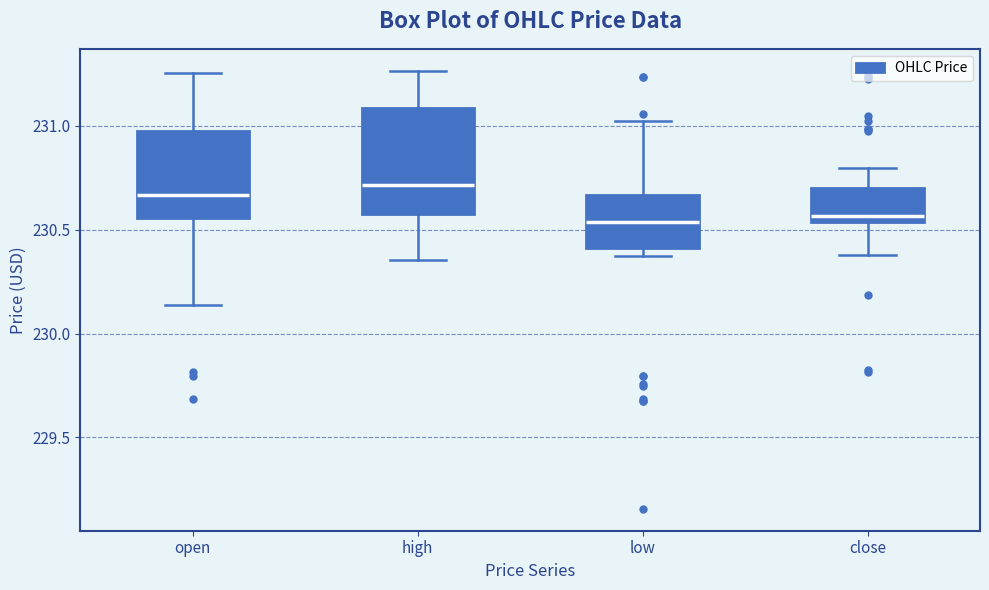

Reading left to right, read every box against the y-axis: the position of its median line, the range the box covers, and the ends of its whiskers. The values are not printed on the chart, so give them approximately, as read against the axis.

open: median 230.65, box 230.55 to 231.00, whiskers 230.15 to 231.25
high: median 230.70, box 230.60 to 231.10, whiskers 230.35 to 231.25
low: median 230.55, box 230.40 to 230.65, whiskers 230.40 (just below the box's lower edge) to 231.05
close: median 230.55 (just above the box's lower edge), box 230.55 to 230.70, whiskers 230.40 to 230.80